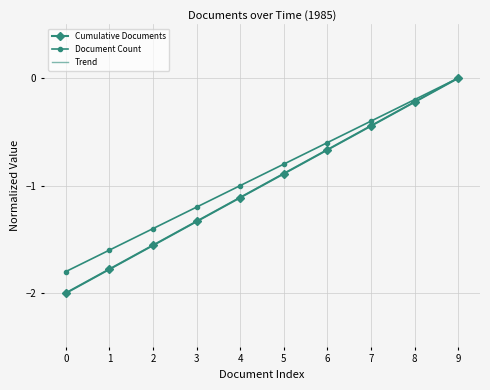

How many values in Trend are below zero?

9